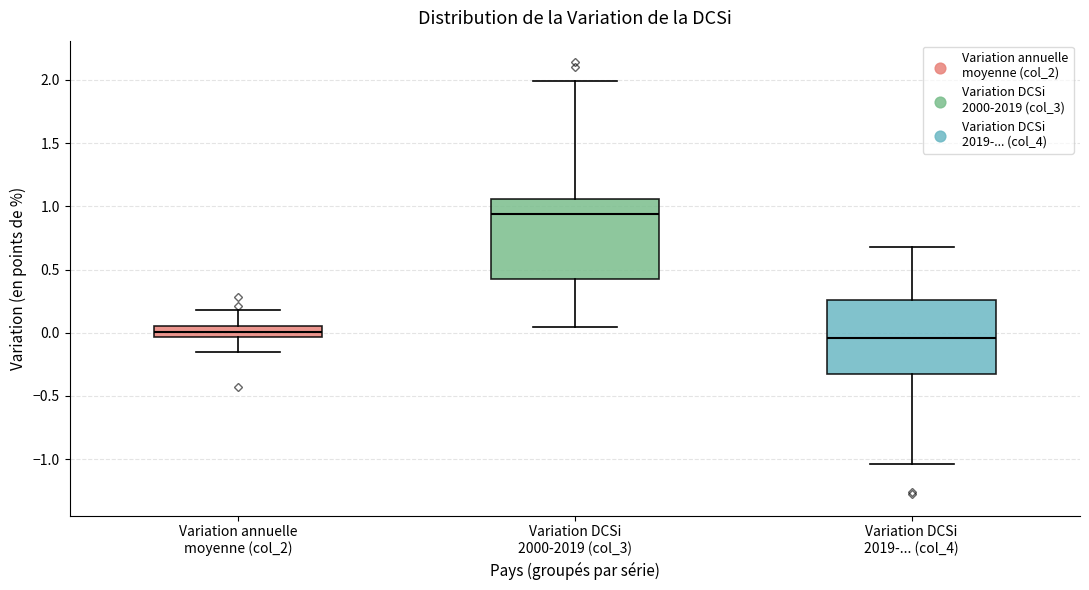

Reading left to right, read every box against the y-axis: the position of its median line, the range the box covers, and the ends of its whiskers. The values are not printed on the chart, so give them approximately, as read against the axis.

Variation annuelle moyenne (col_2): median 0.00, box -0.05 to 0.05, whiskers -0.15 to 0.20
Variation DCSi 2000-2019 (col_3): median 0.95, box 0.40 to 1.05, whiskers 0.05 to 2.00
Variation DCSi 2019-... (col_4): median -0.05, box -0.35 to 0.25, whiskers -1.05 to 0.70